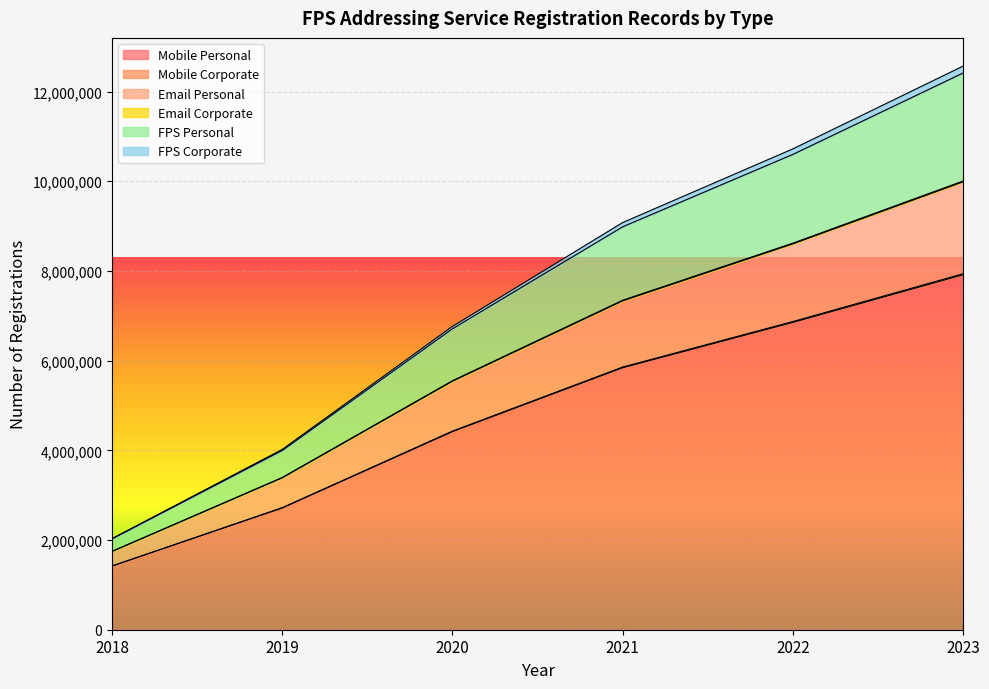

How many lines are shown in the chart?

6